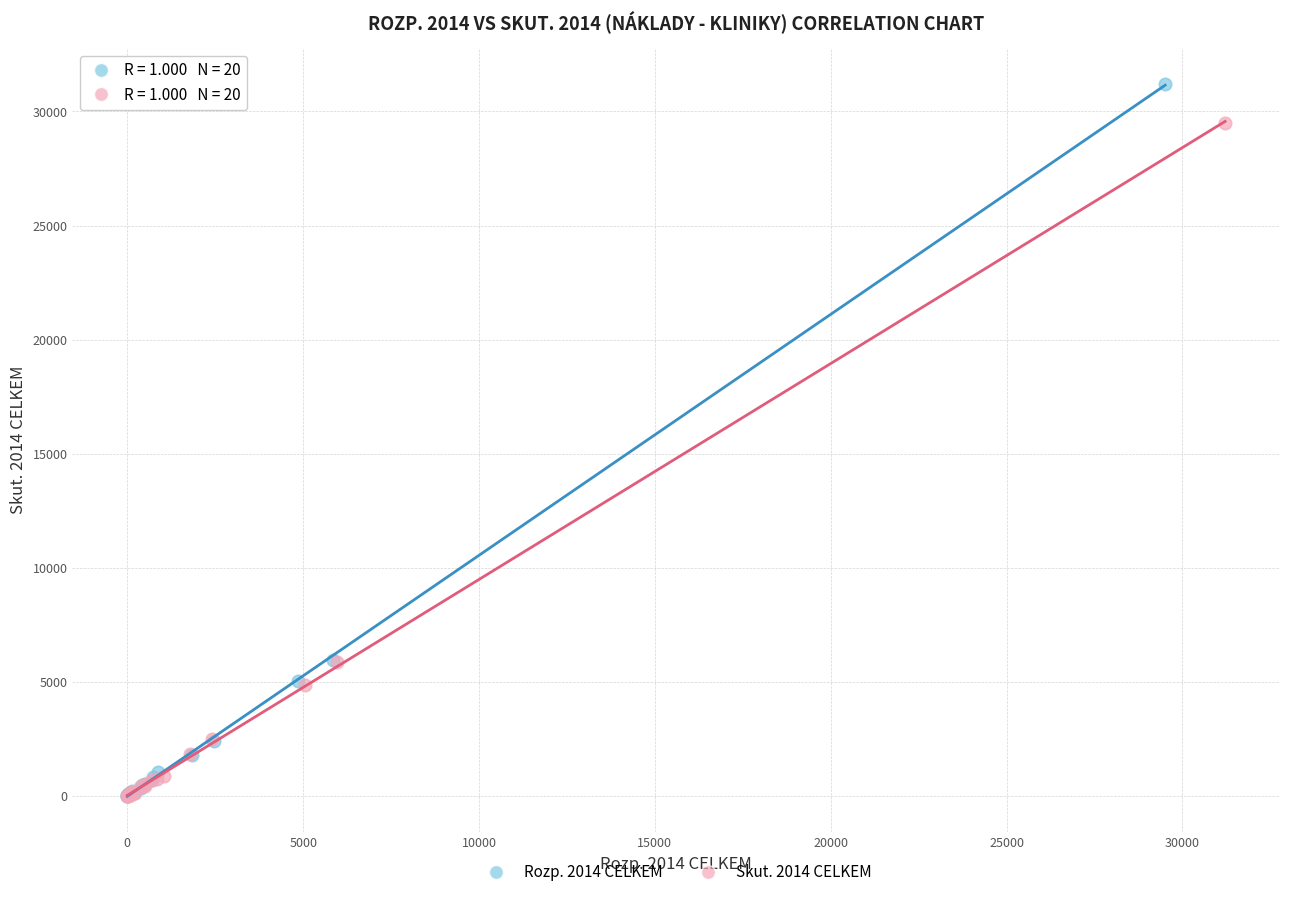

Which series has the largest Y range (max minus min)?

Rozp. 2014 CELKEM